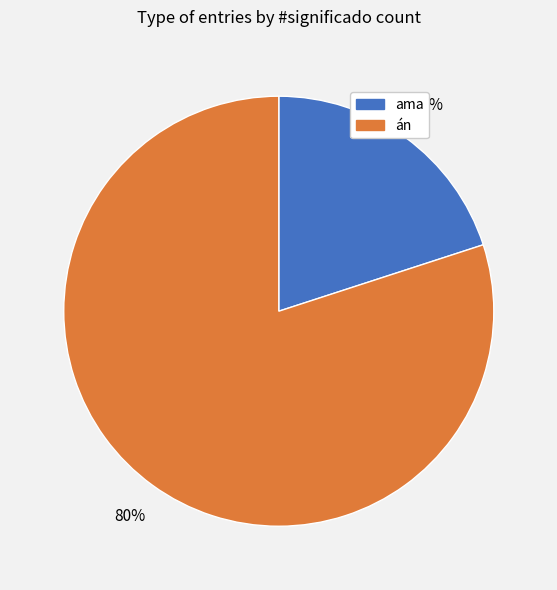

Between ama and án, which is larger?

án